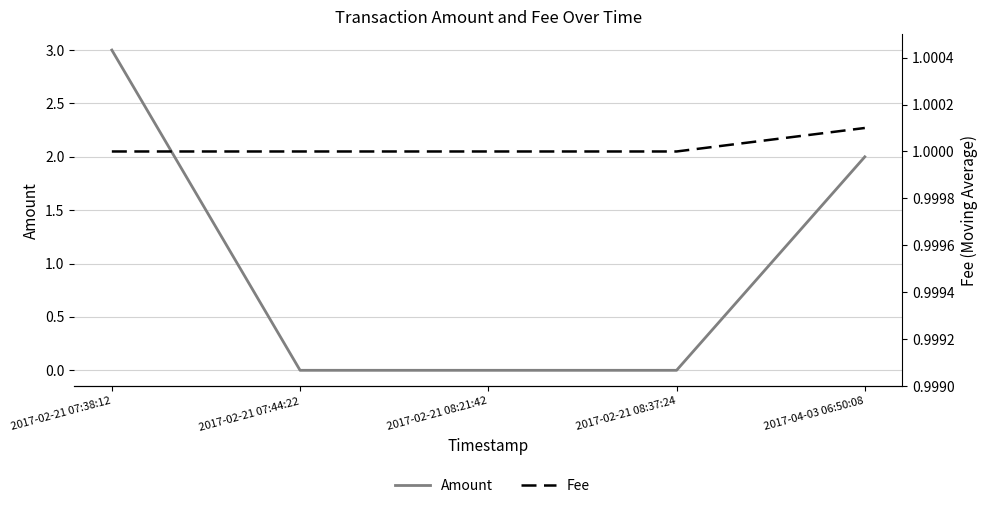

Does the chart display data point markers on the line(s)?

No